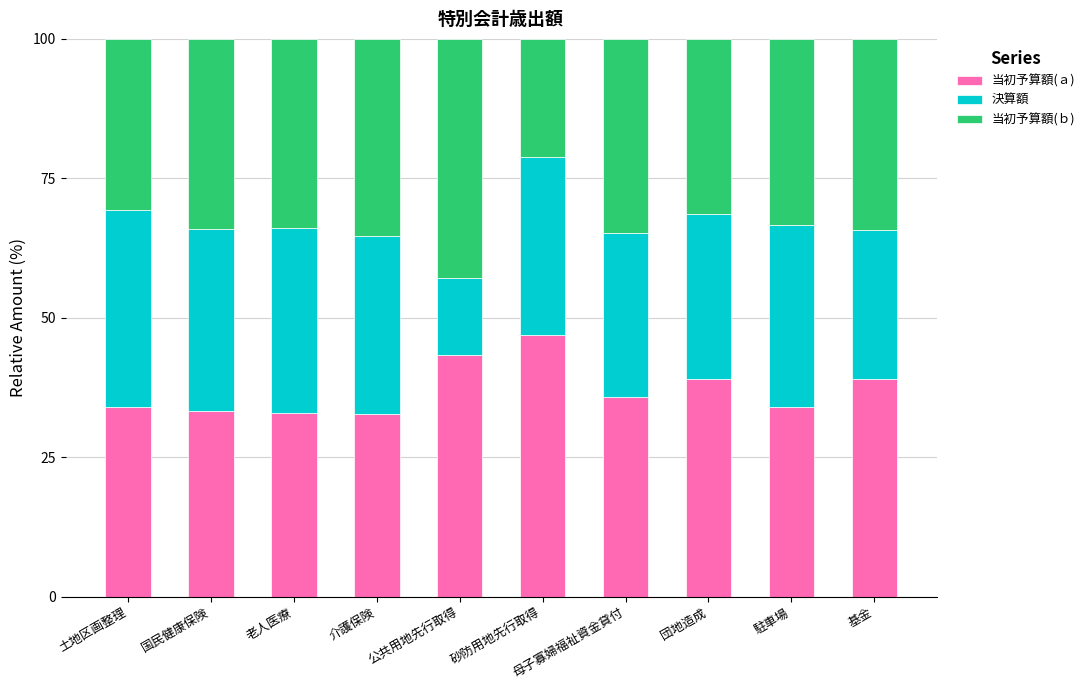

True or false: 当初予算額(ａ) has a value of 32.8 at 介護保険.

True